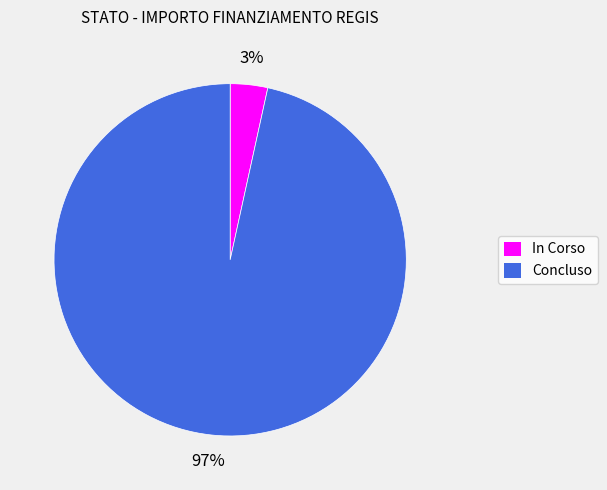

Does In Corso account for over 50% of the chart?

No